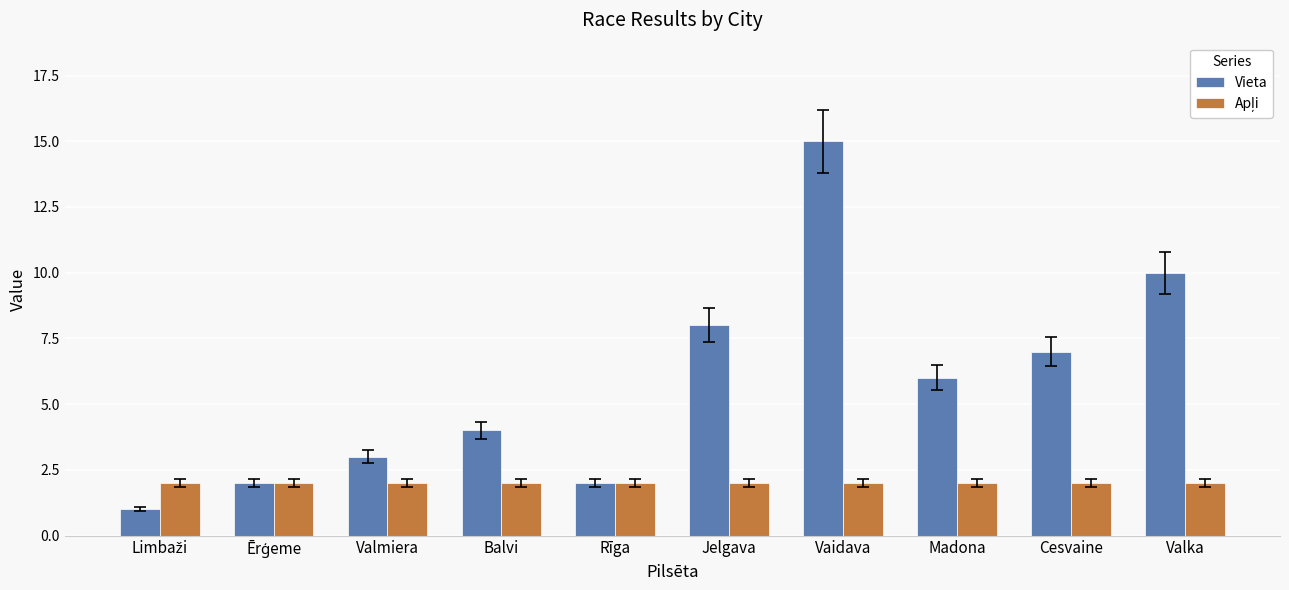

What is the greatest value displayed?

15